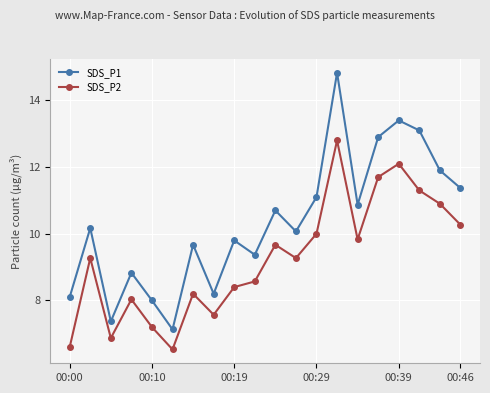

Which series has the largest total across all categories?

SDS_P1